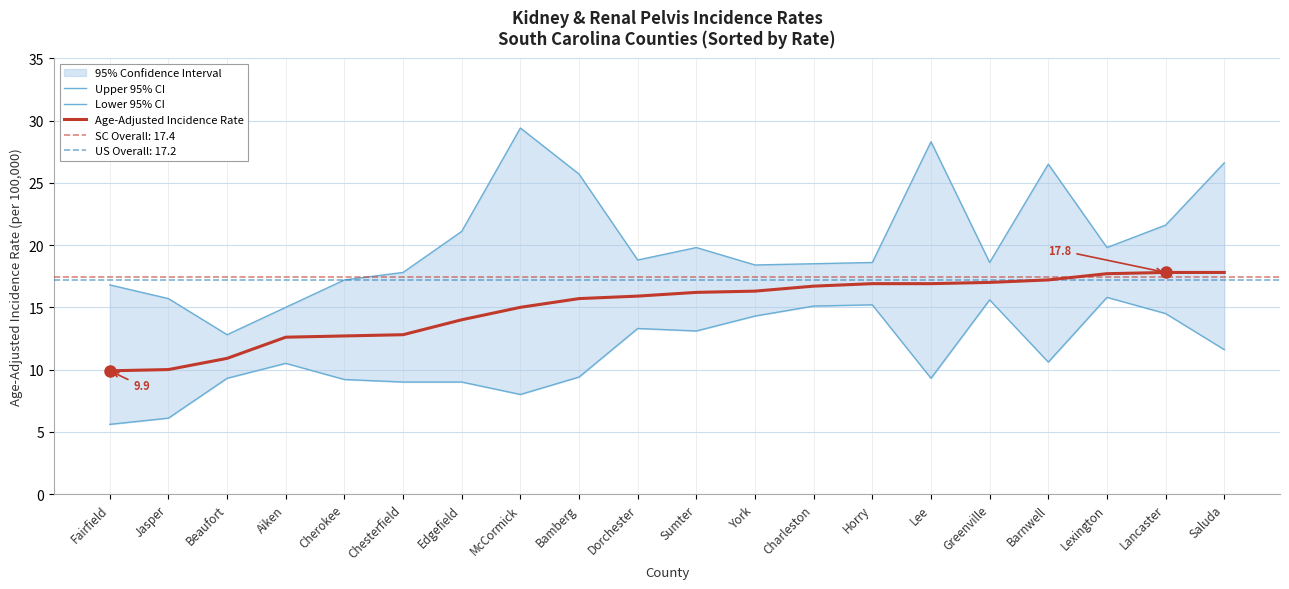

Rank the series by their average value, from highest to lowest.

Upper 95% CI, Age-Adjusted Incidence Rate, Lower 95% CI